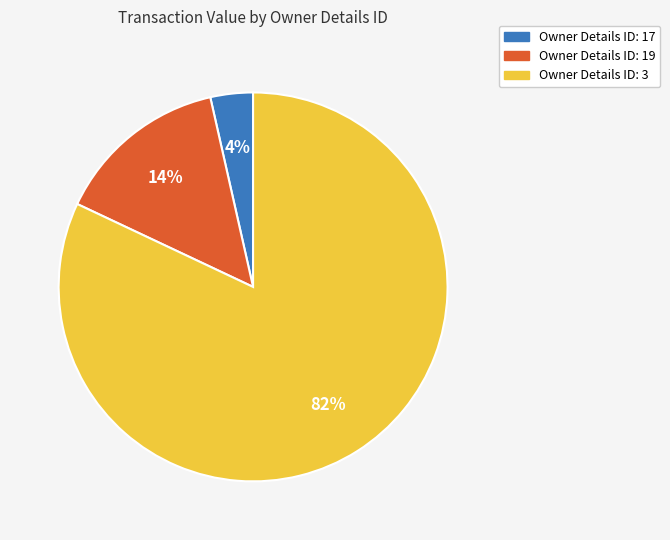

Is there any slice that represents more than half of the pie?

Yes